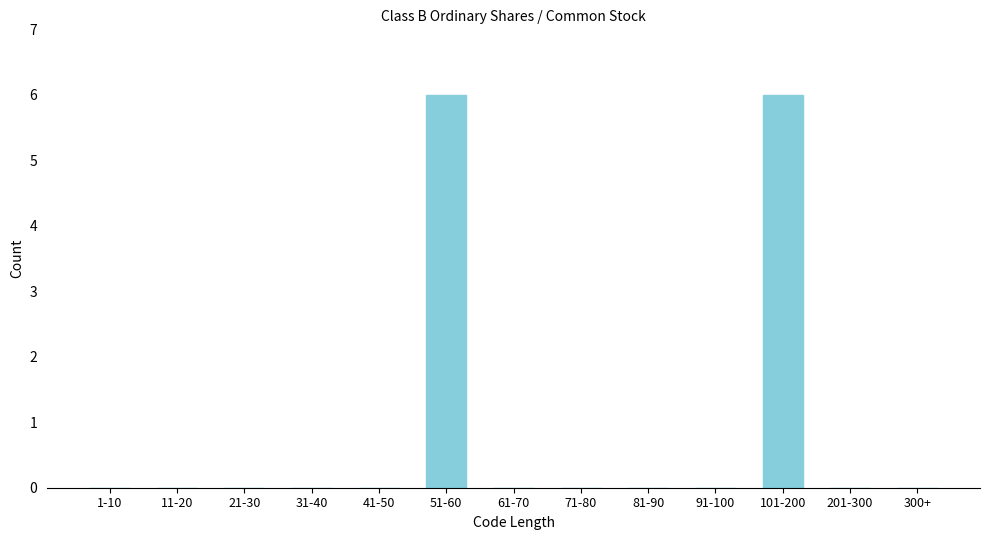

Reading left to right, what are all the values shown in this chart?

1-10=0	11-20=0	21-30=0	31-40=0	41-50=0	51-60=6	61-70=0	71-80=0	81-90=0	91-100=0	101-200=6	201-300=0	300+=0